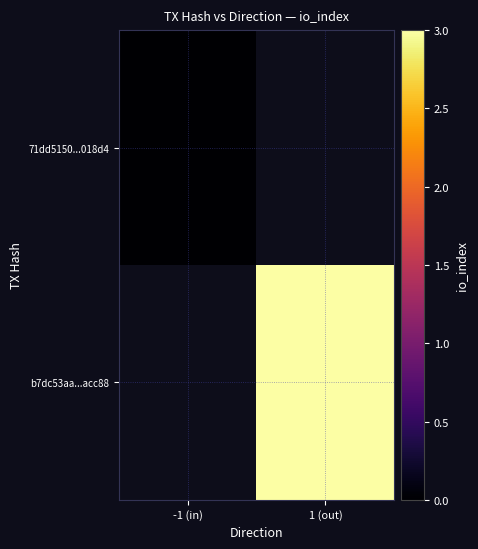

Count the number of categories in the chart.

2